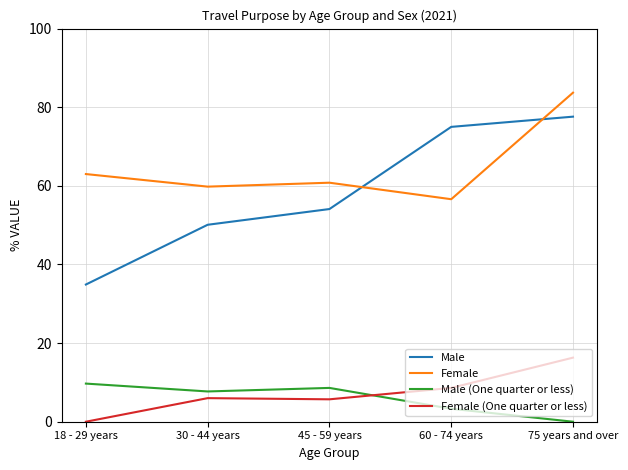

At which label does Male reach its minimum?

18 - 29 years